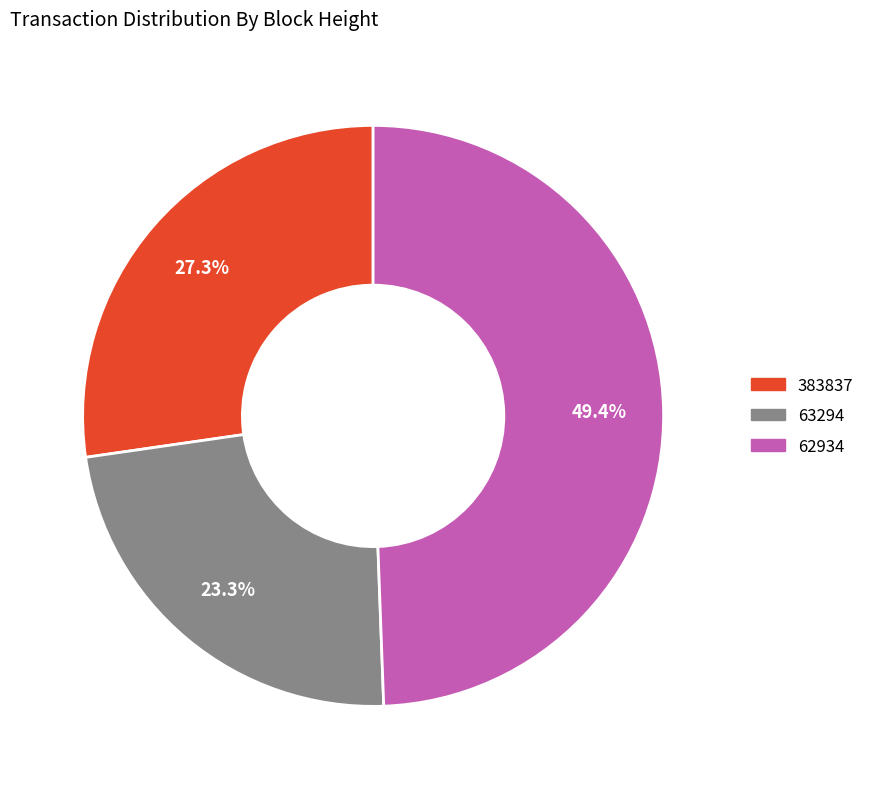

Which category has the biggest portion of the pie?

62934